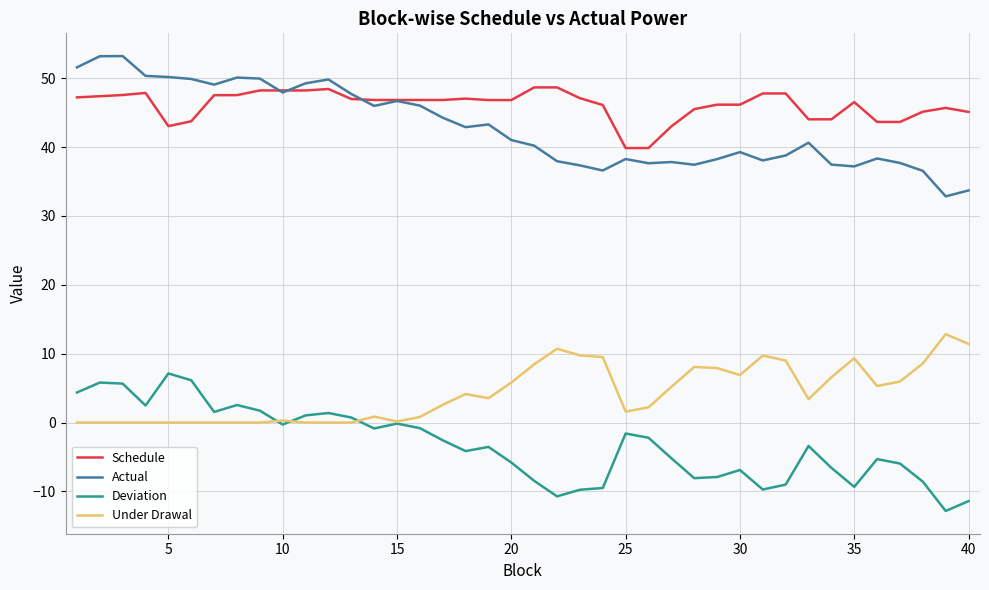

Which series has the largest total across all categories?

Schedule